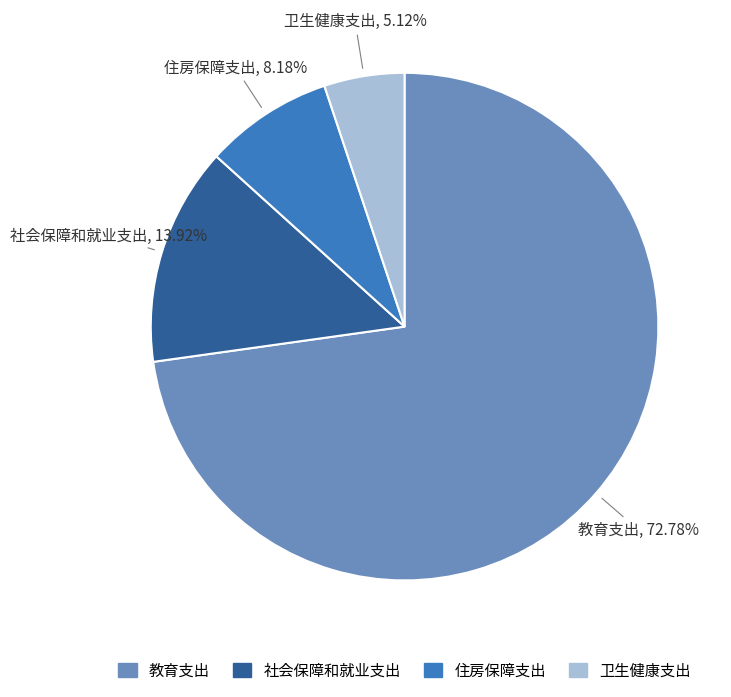

Which category has the smallest portion of the pie?

卫生健康支出